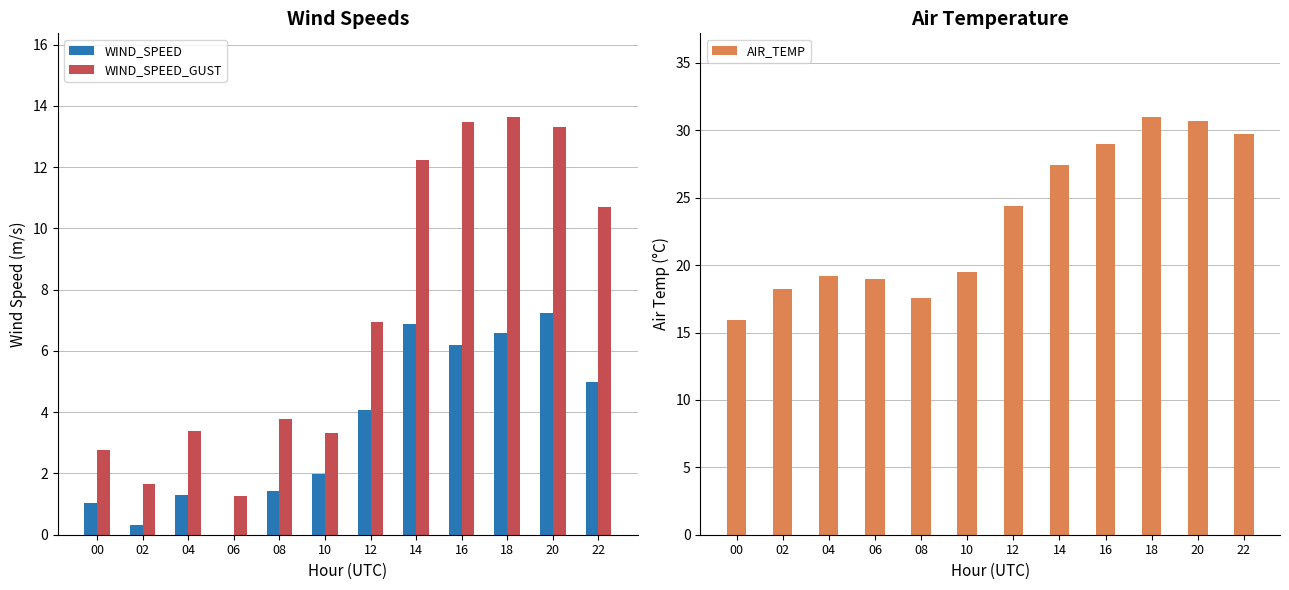

Reading left to right, transcribe all the data shown in this chart.

WIND_SPEED: 1.0	0.3	1.3	0.0	1.4	2.0	4.1	6.9	6.2	6.6	7.2	5.0
WIND_SPEED_GUST: 2.8	1.7	3.4	1.3	3.8	3.3	6.9	12.2	13.5	13.6	13.3	10.7
AIR_TEMP: 15.9	18.2	19.2	19.0	17.6	19.5	24.4	27.4	29.0	31.0	30.7	29.7